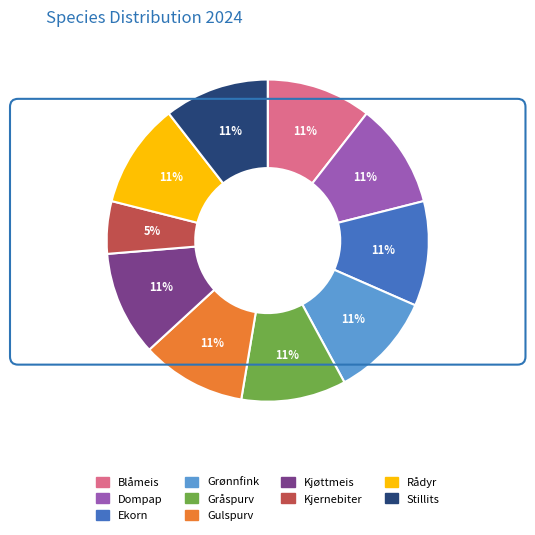

Do Gulspurv and Dompap together represent more than half of the pie?

No